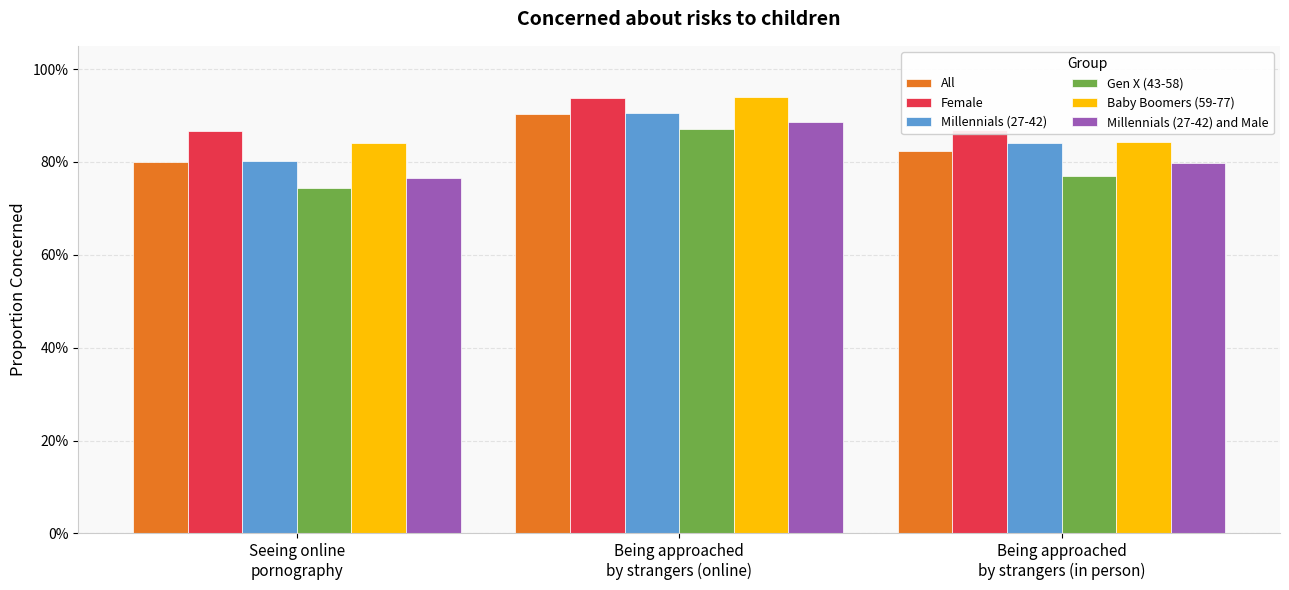

What is the lowest value of the Millennials (27-42) and Male series?

0.8